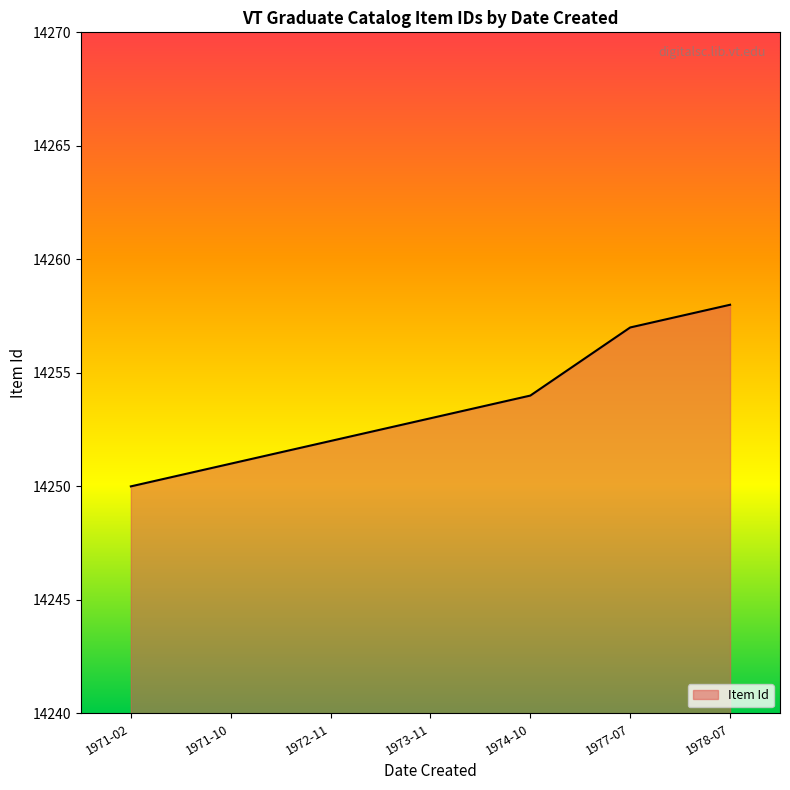

What is the maximum value shown in the chart?

14258